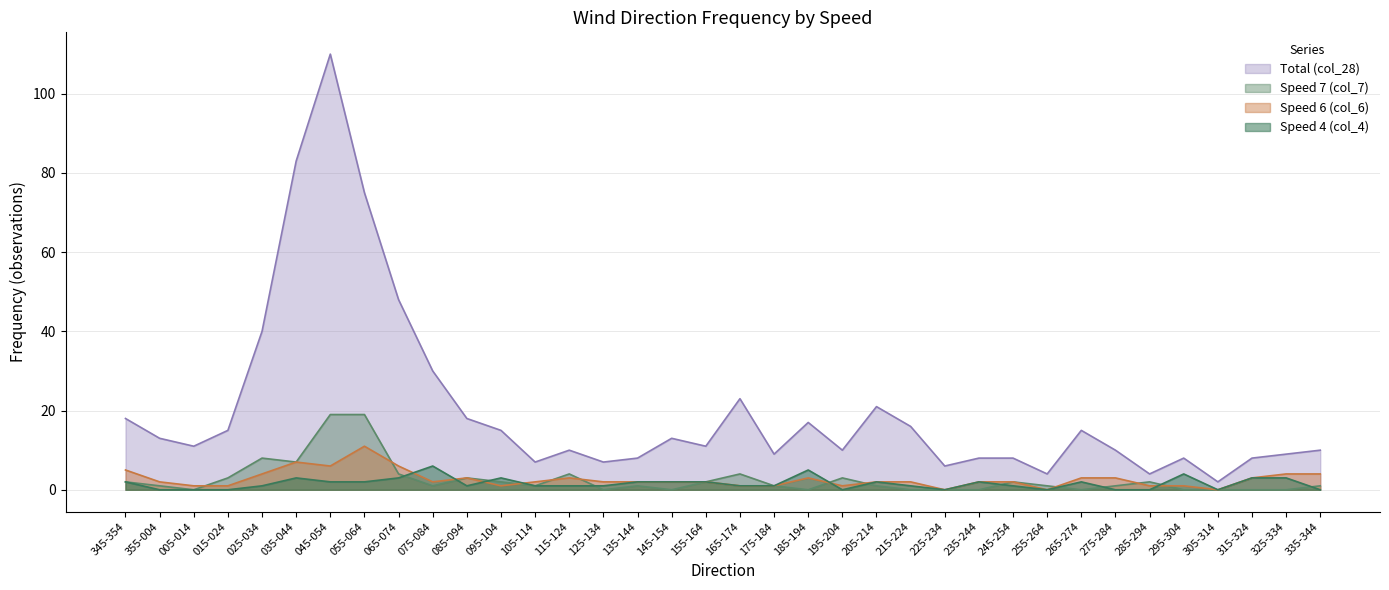

Which series changed the most between 165-174 and 195-204?

Total (col_28)